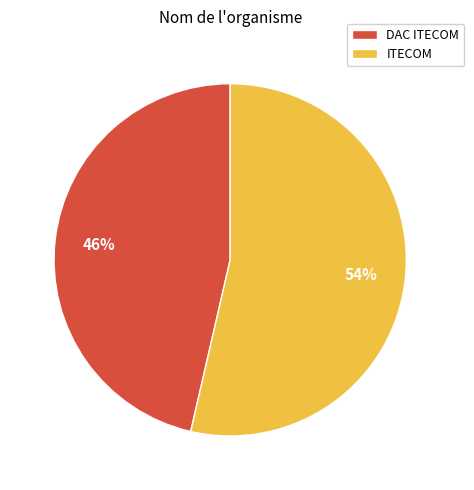

Which category accounts for the majority?

ITECOM